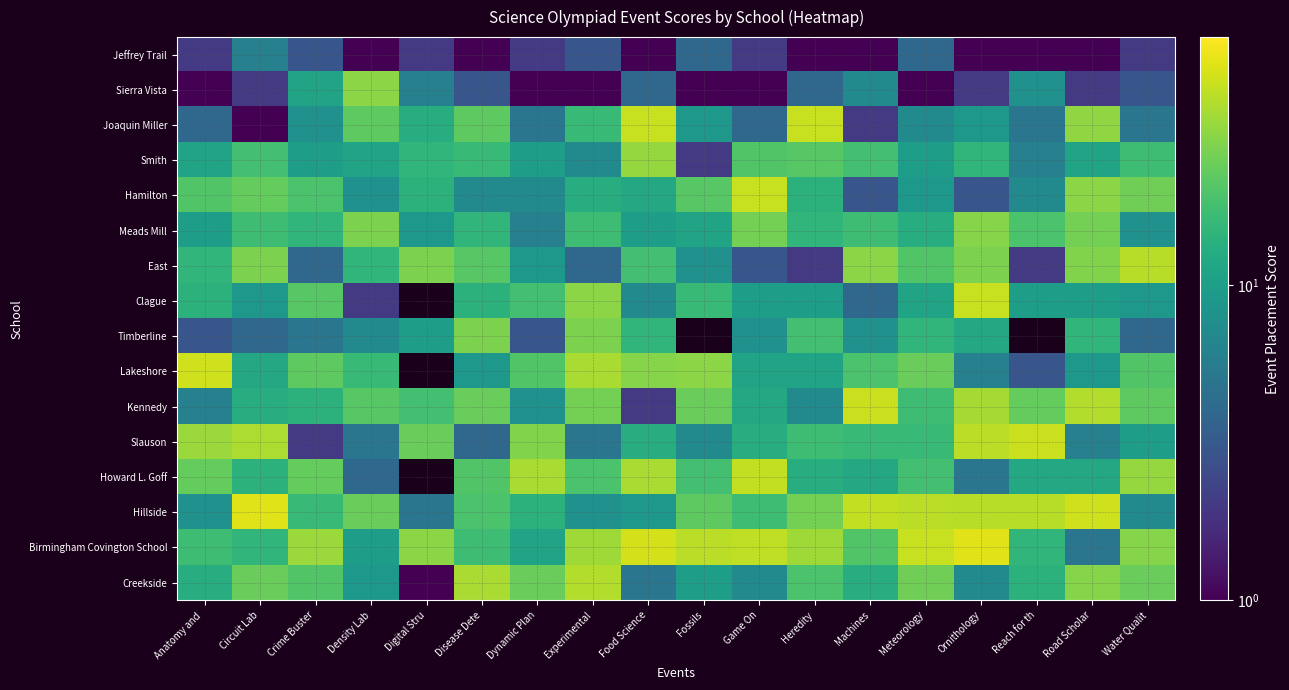

True or false: Timberline has a value of 10.8 at Density Lab.

False